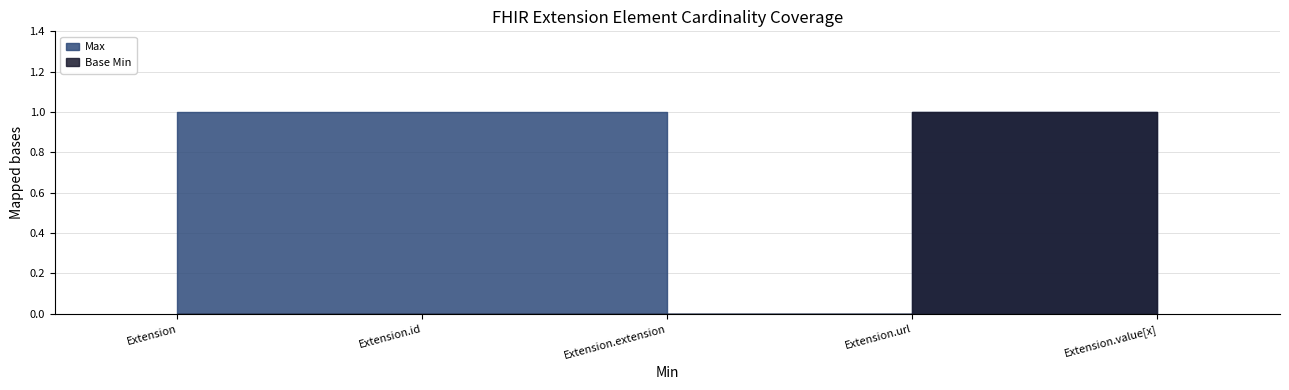

Where is Base Min nearest to the value 0?

Extension